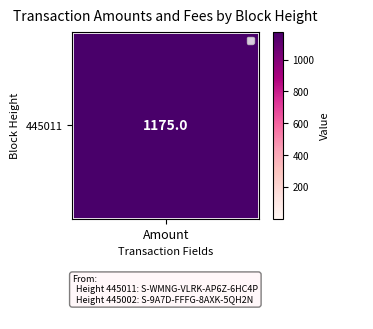

How many categories are shown in the chart?

2